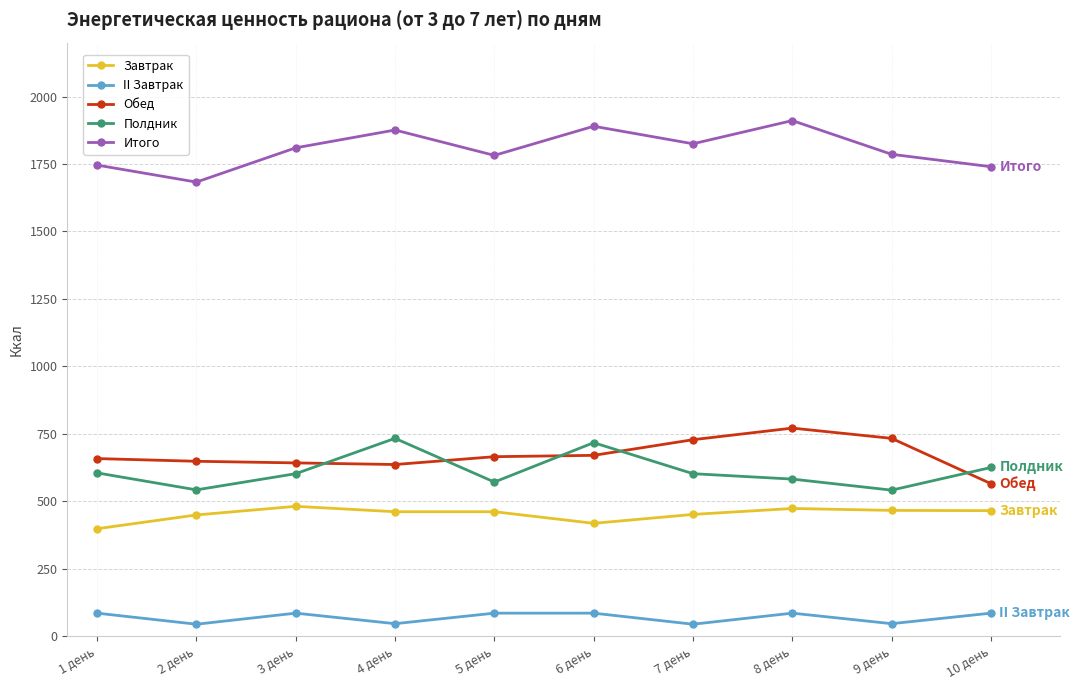

The Обед series shows 888 at 4 день. True or false?

False